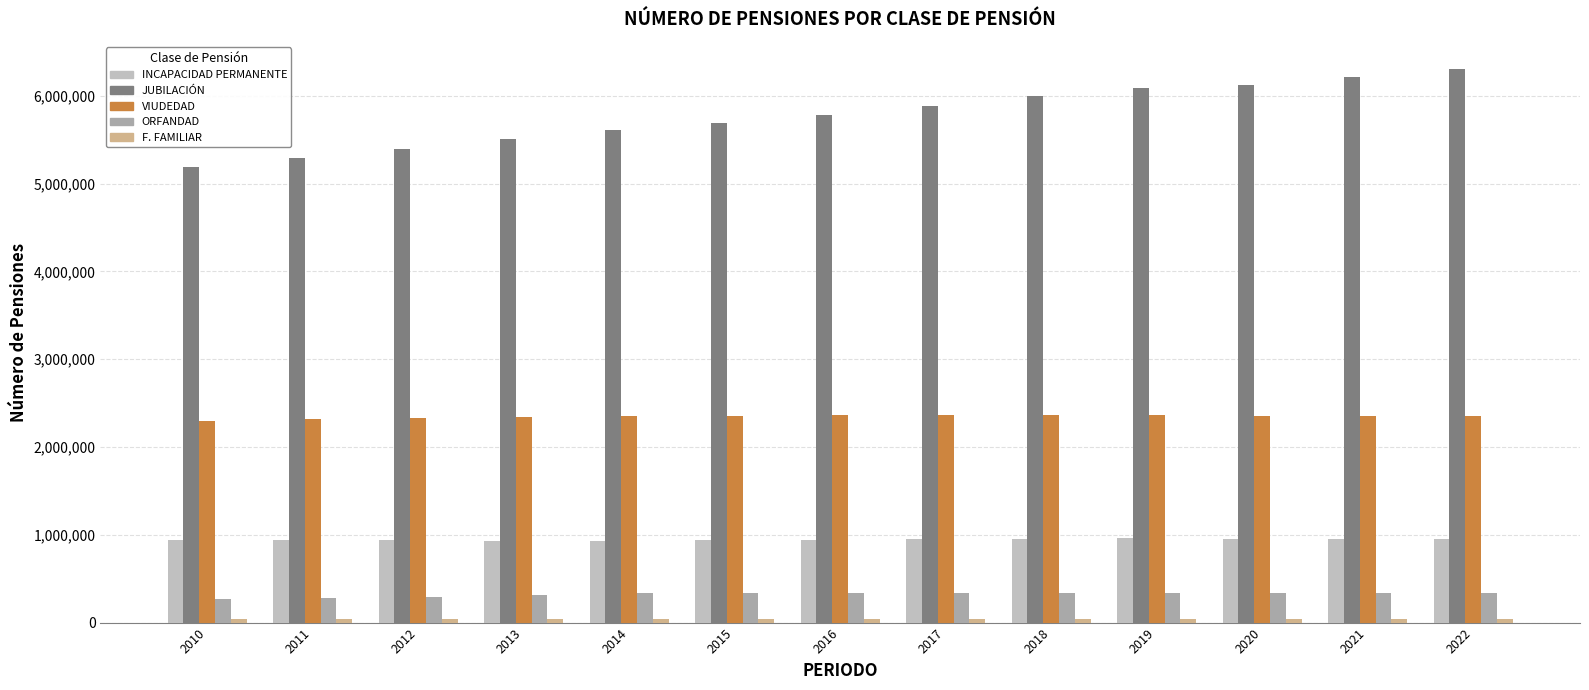

What is the minimum value shown in the chart?

37671